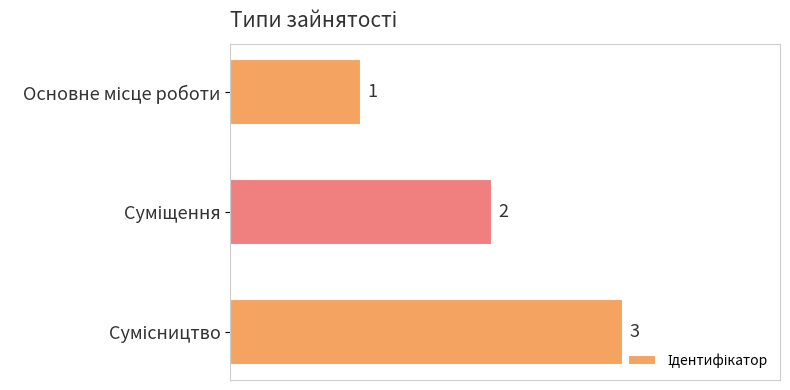

What is the value of the 3rd bar from the top?

3